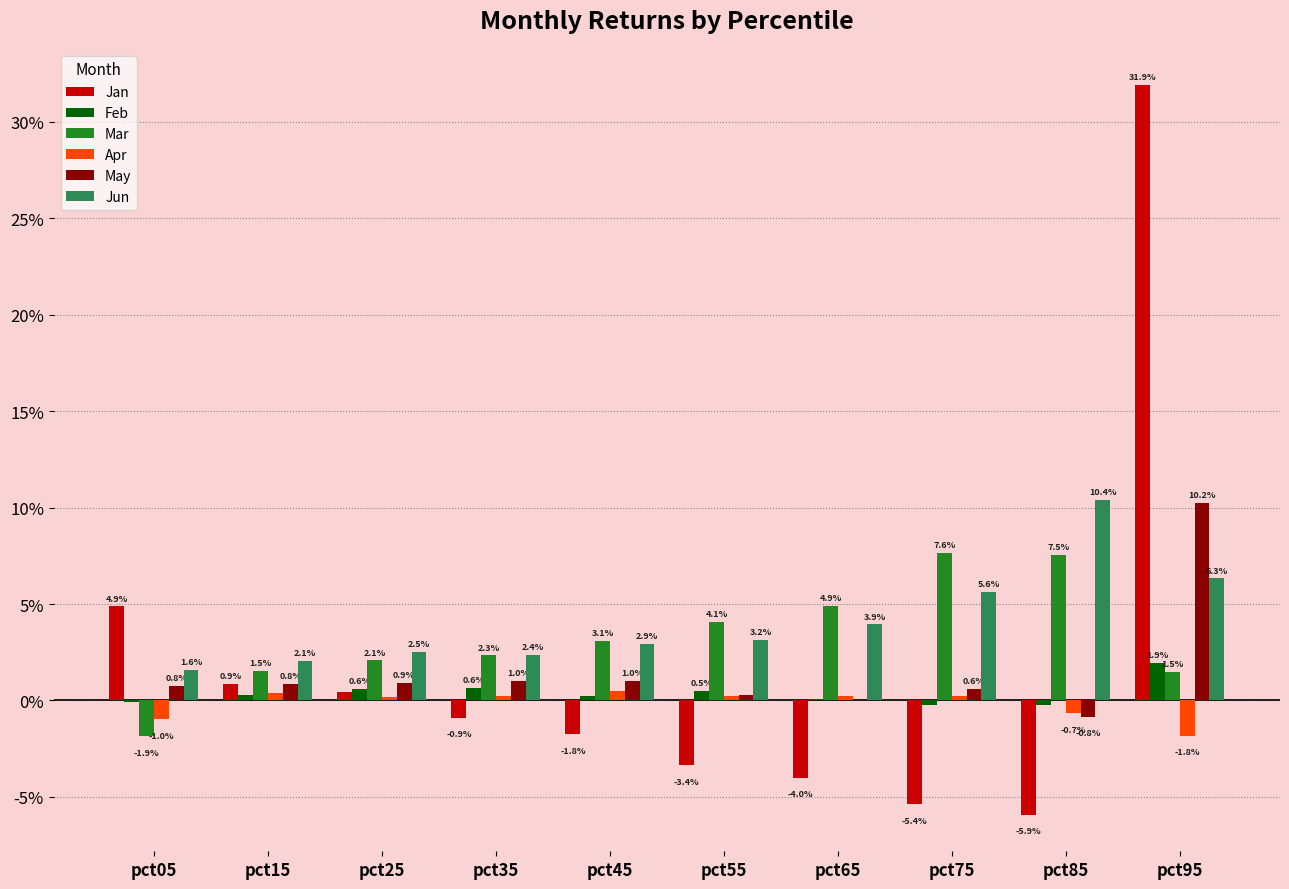

Is the value of May at pct35 greater than the value of Mar at pct85?

No